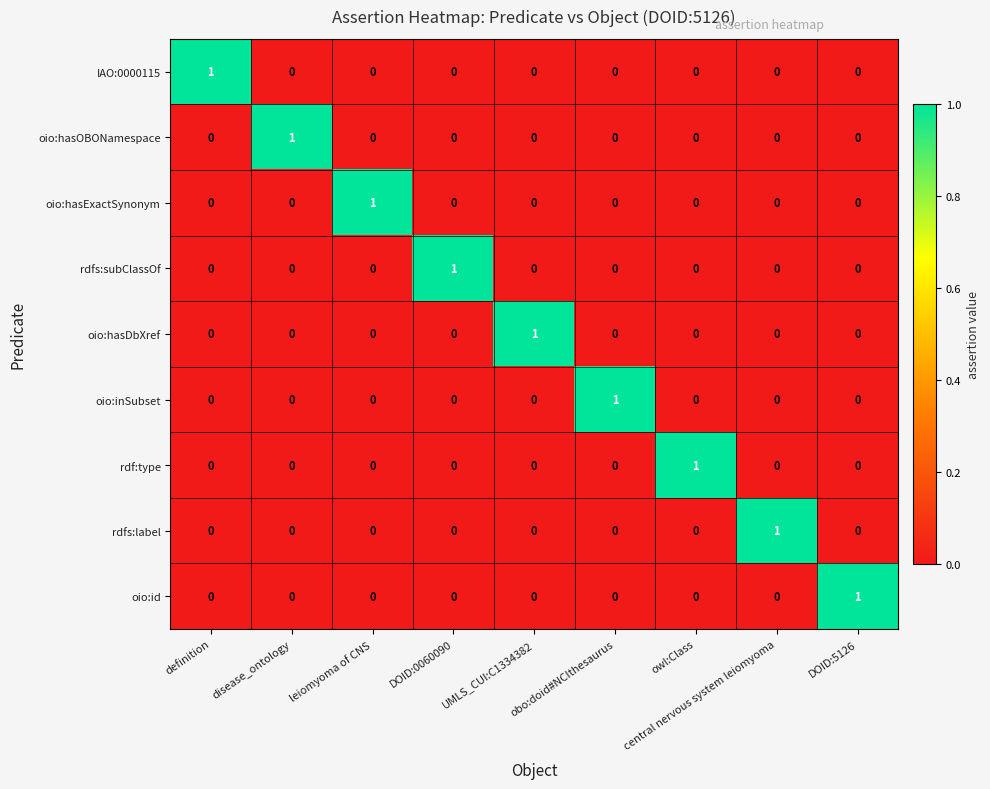

At how many categories does at least one series exceed 0?

9